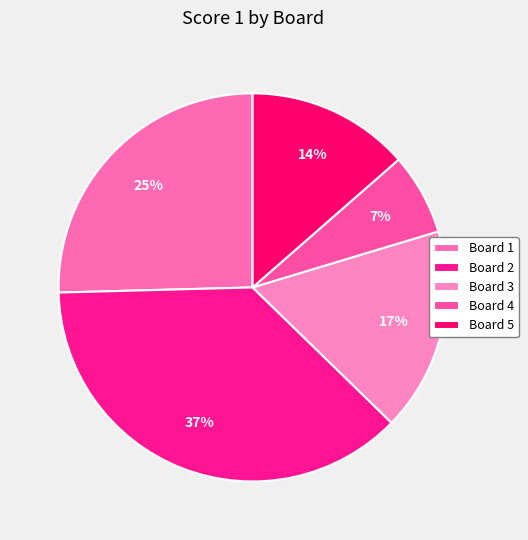

To the nearest percent, what portion does Board 2 represent?

37%